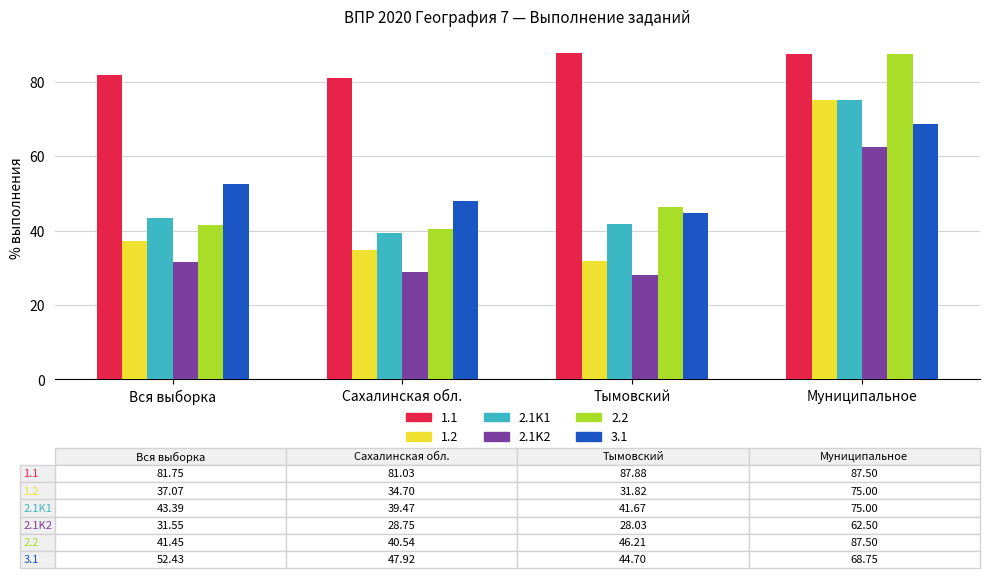

Reading right to left, list all the values displayed in this chart.

1.1: 87.5	87.9	81.0	81.8
1.2: 75.0	31.8	34.7	37.1
2.1K1: 75.0	41.7	39.5	43.4
2.1K2: 62.5	28.0	28.8	31.6
2.2: 87.5	46.2	40.5	41.5
3.1: 68.8	44.7	47.9	52.4